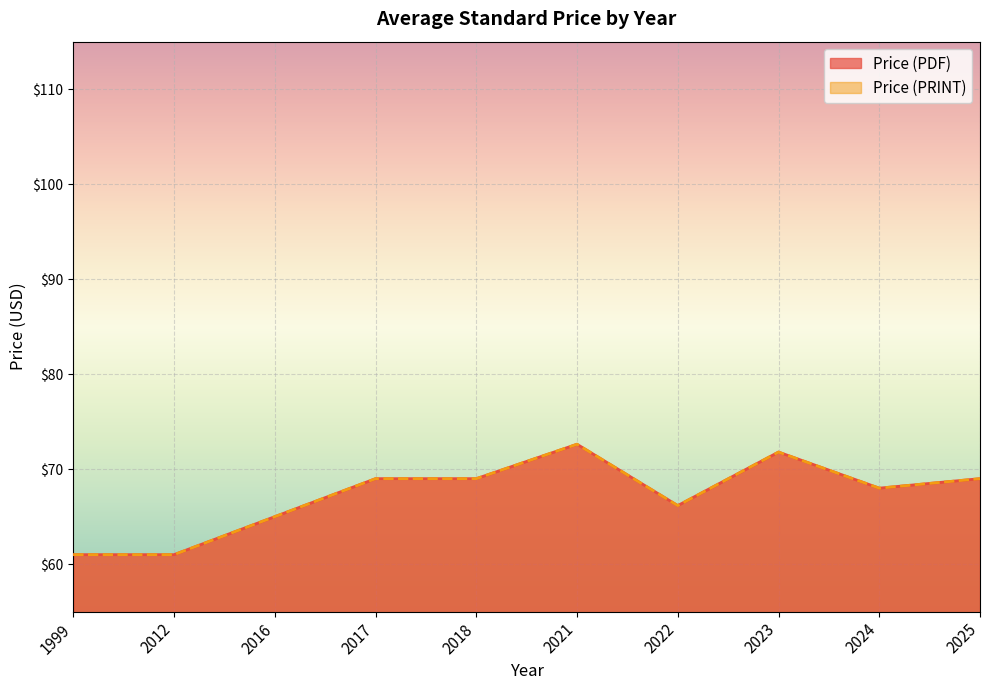

The value of Price (PRINT) at 2017 is 69. True or false?

True